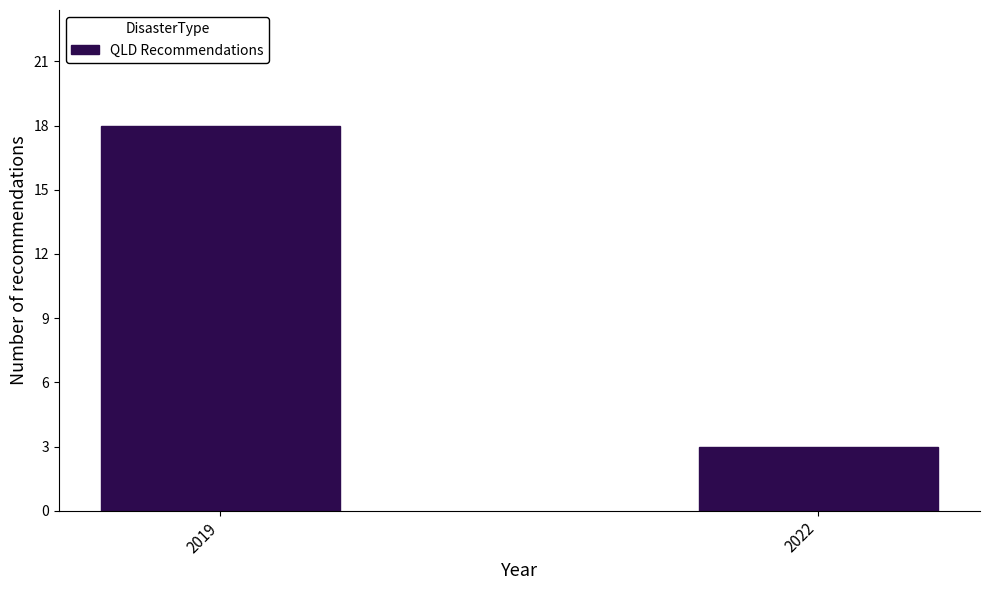

Reading left to right, transcribe all the data shown in this chart.

2019=18	2022=3